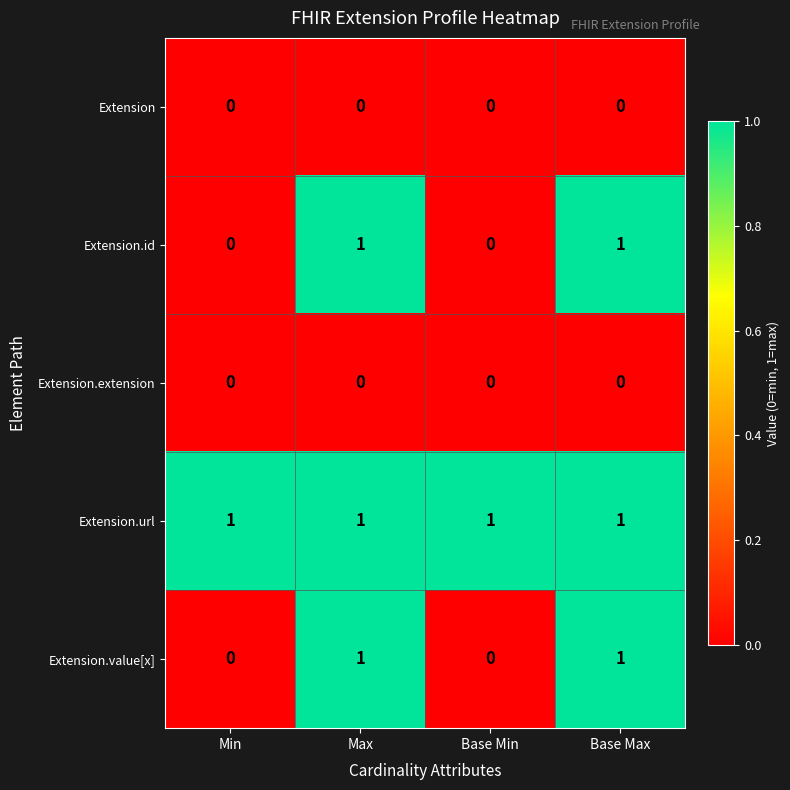

What is the total value across all series at Base Max?

3